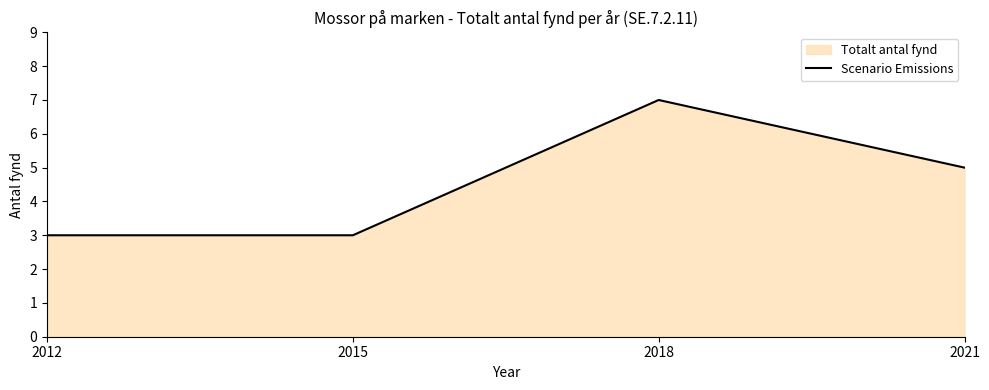

How many lines are shown in the chart?

1